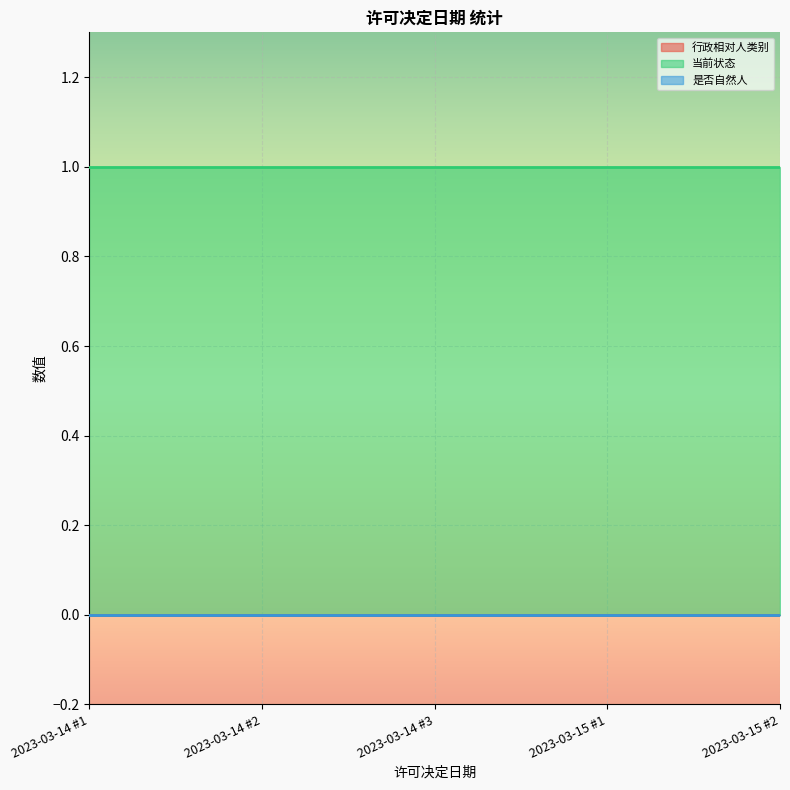

What is the total value across all series at 2023/03/14?

1